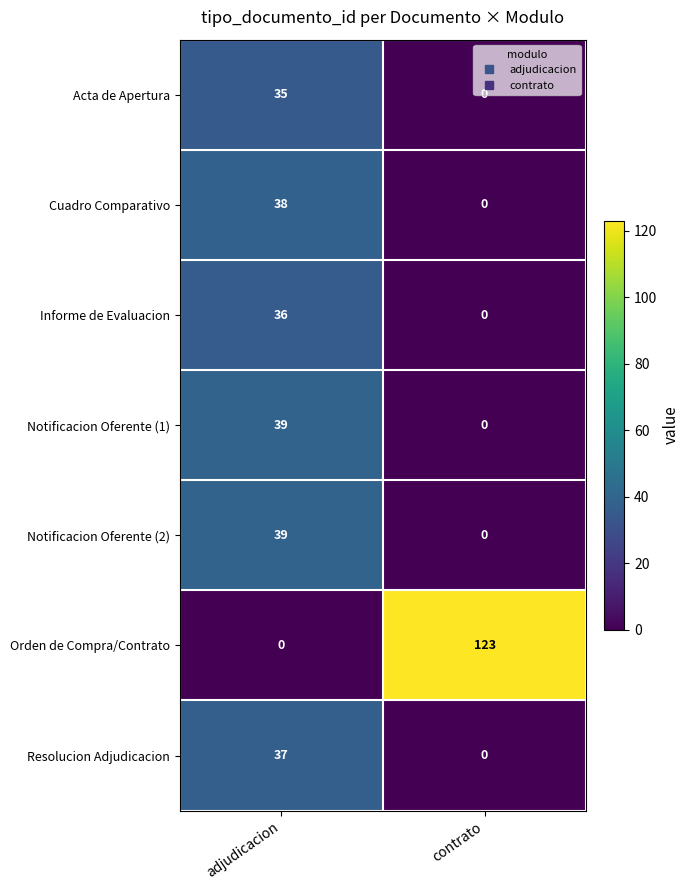

What value does the Notificacion Oferente (2) series have at adjudicacion, to the nearest 5?

40